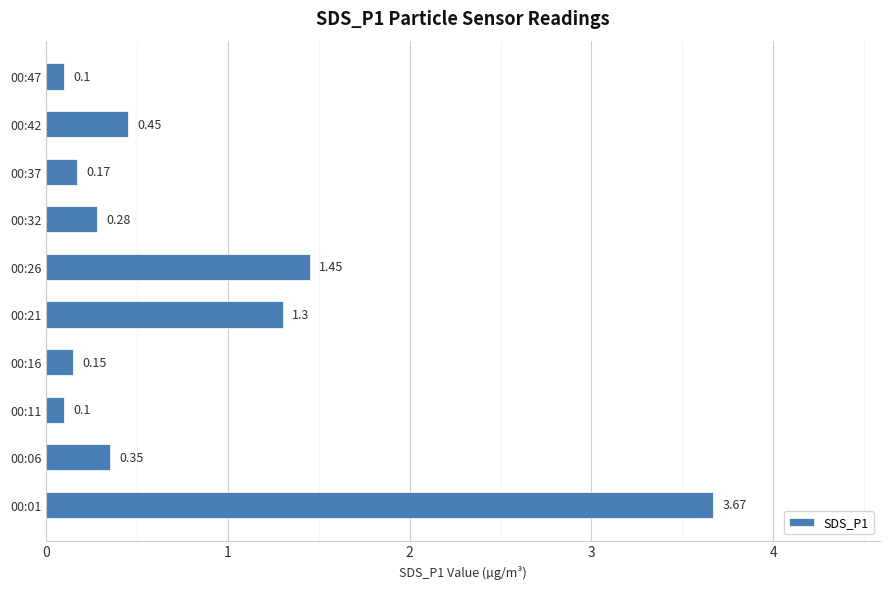

Where is the data nearest to the value 1?

00:21